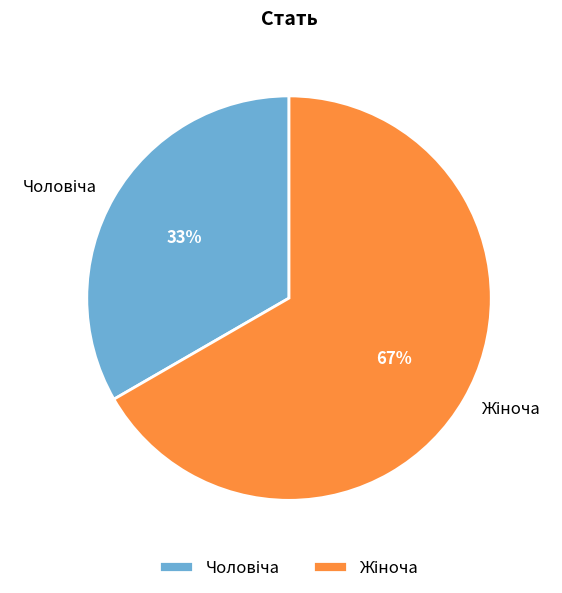

Is there a majority slice in this chart?

Yes